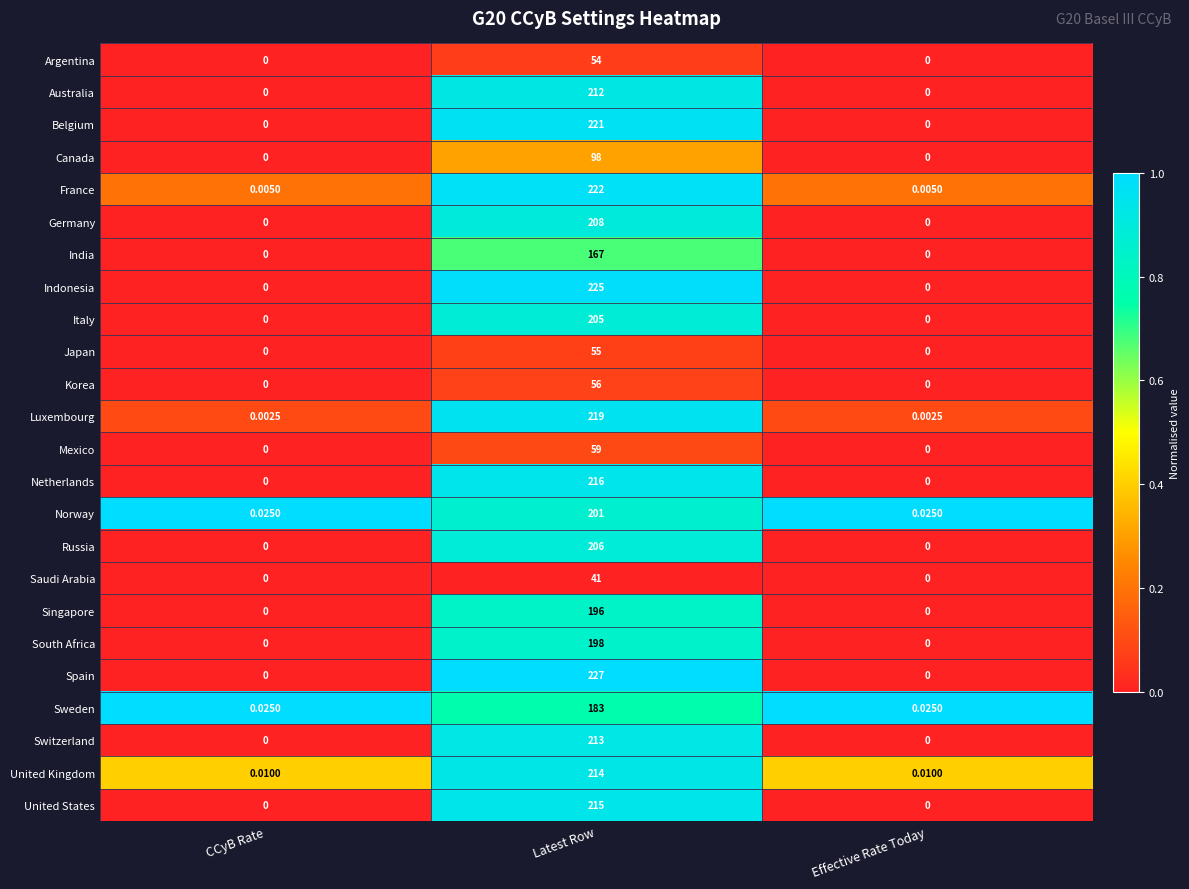

Which series has the largest range (max minus min)?

Spain